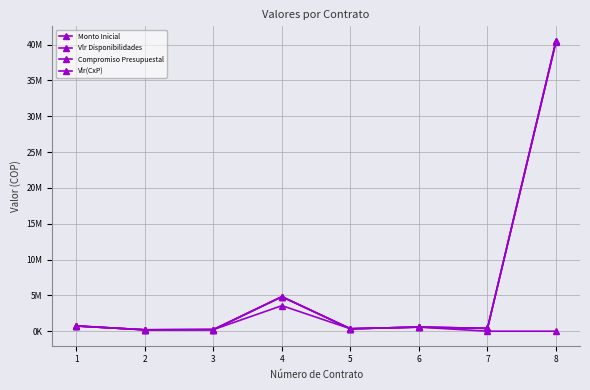

Does the chart have visible grid lines?

Yes